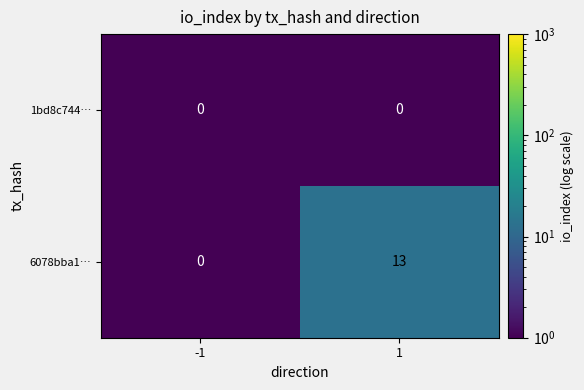

Reading left to right, extract all data points from this chart.

1bd8c744…: -1=0	1=0
6078bba1…: -1=0	1=13